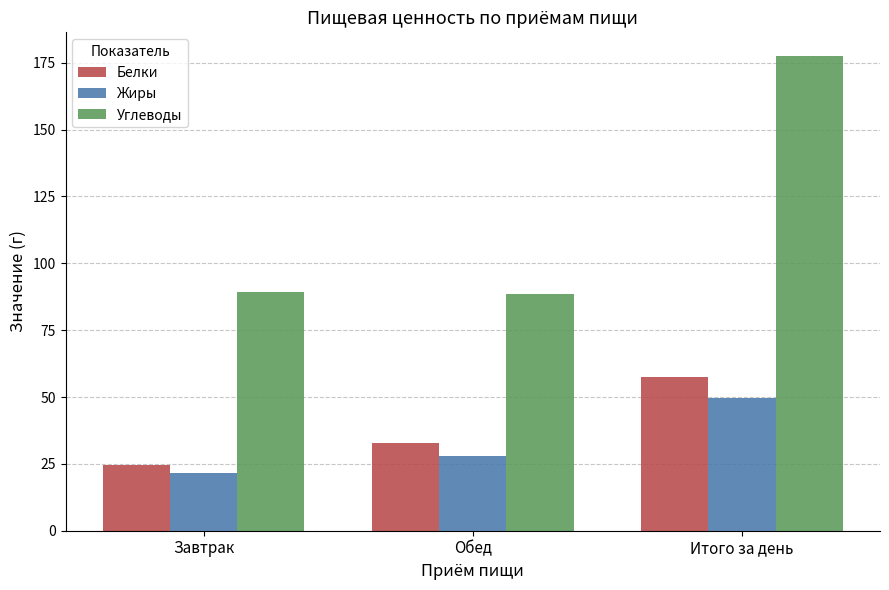

The value of Углеводы at Обед is 126.1. True or false?

False